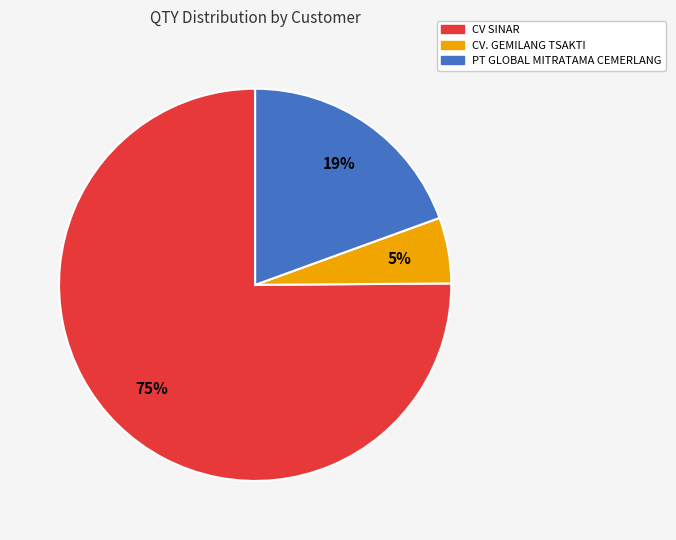

To the nearest percent, what is the average slice percentage?

33%